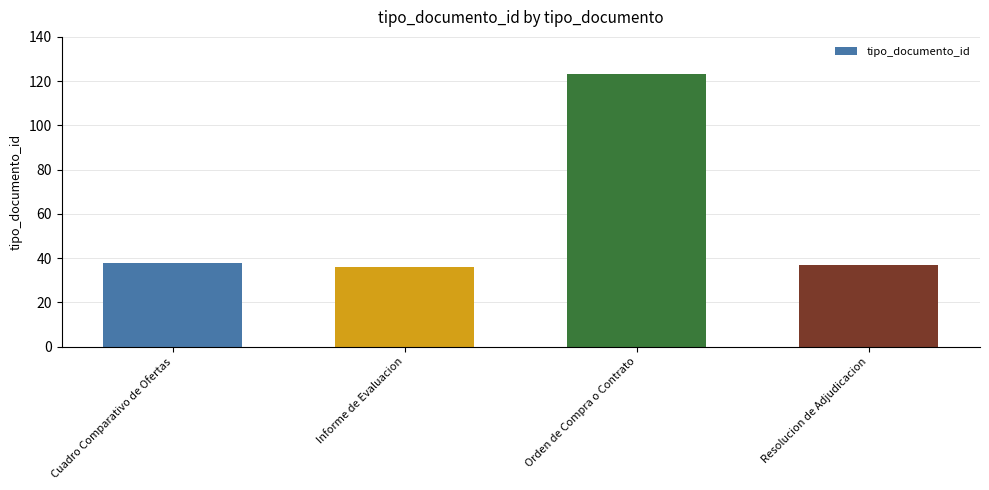

What is the ratio of the value at Cuadro Comparativo de Ofertas to the value at Resolucion de Adjudicacion?

1.0